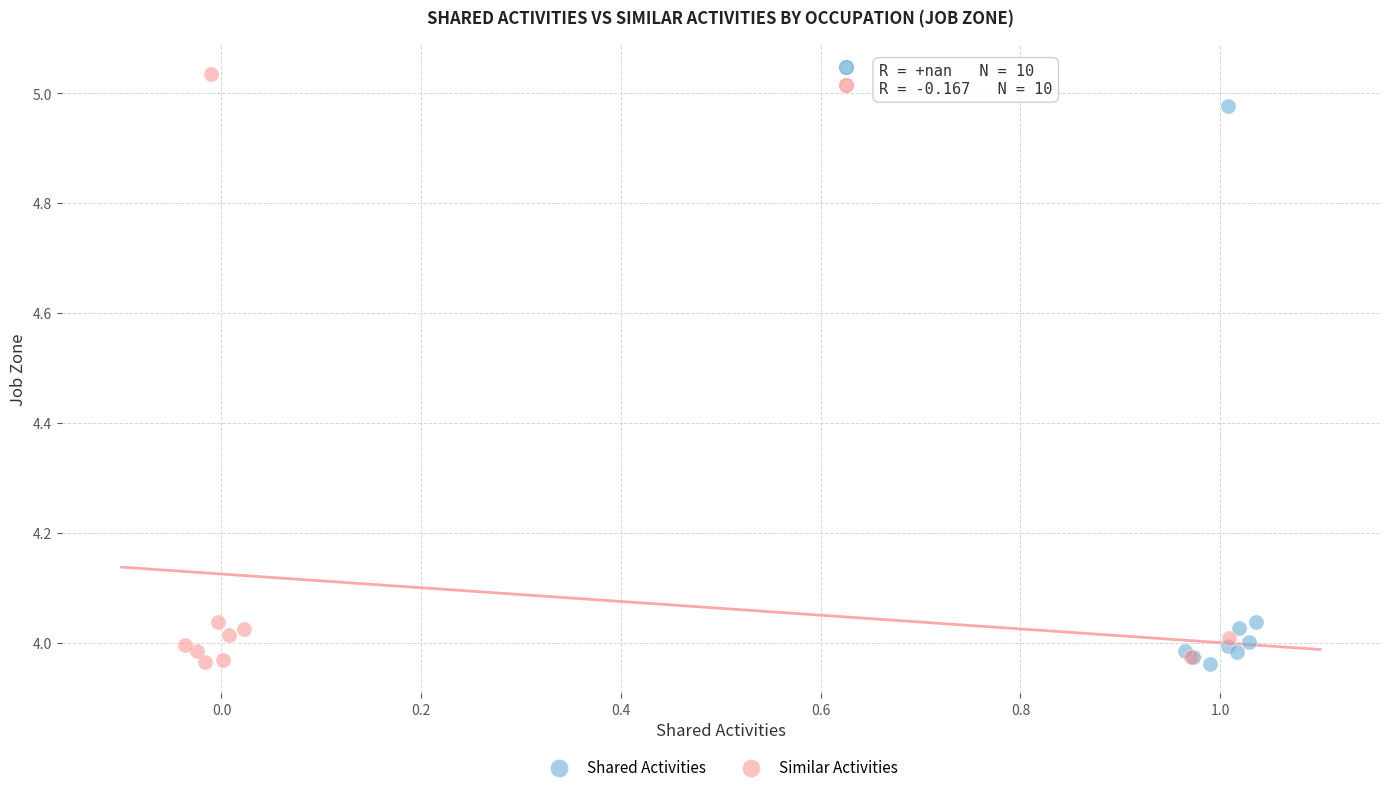

Which series contains the highest Y value?

Similar Activities